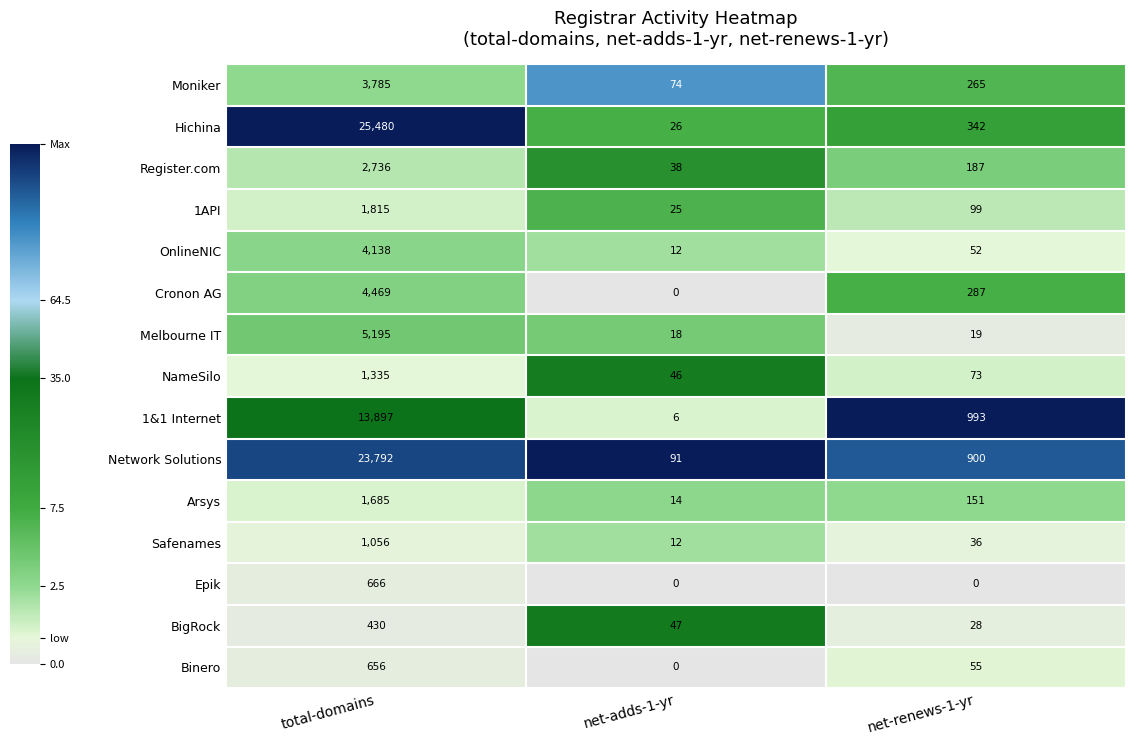

What is the difference between the OnlineNIC values at total-domains and net-renews-1-yr?

4086